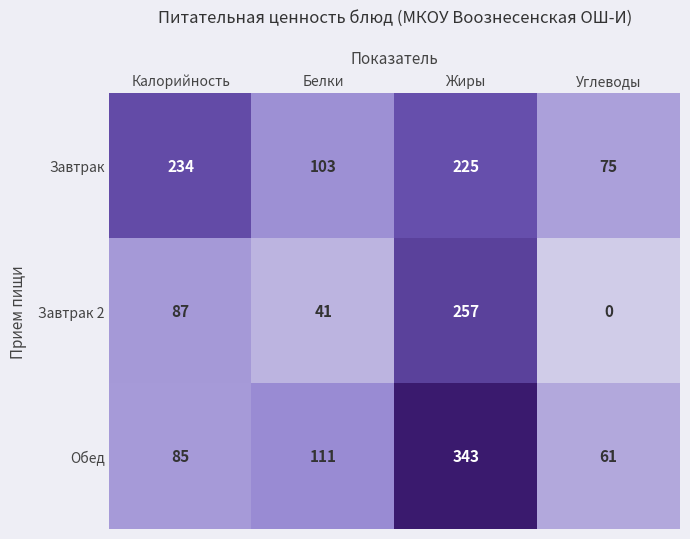

Which series has the largest total across all categories?

Завтрак